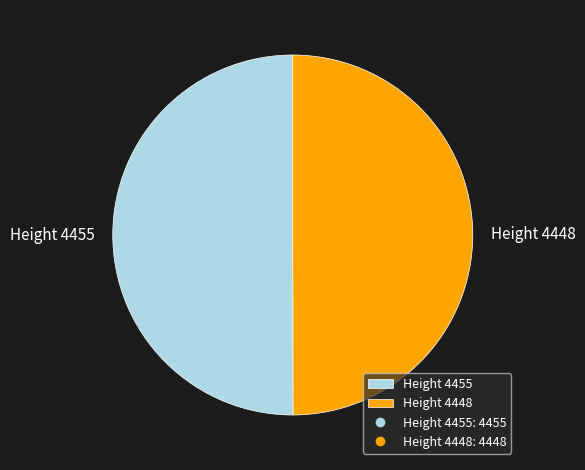

What is the ratio of the value at Height 4455 to the value at Height 4448?

1.0